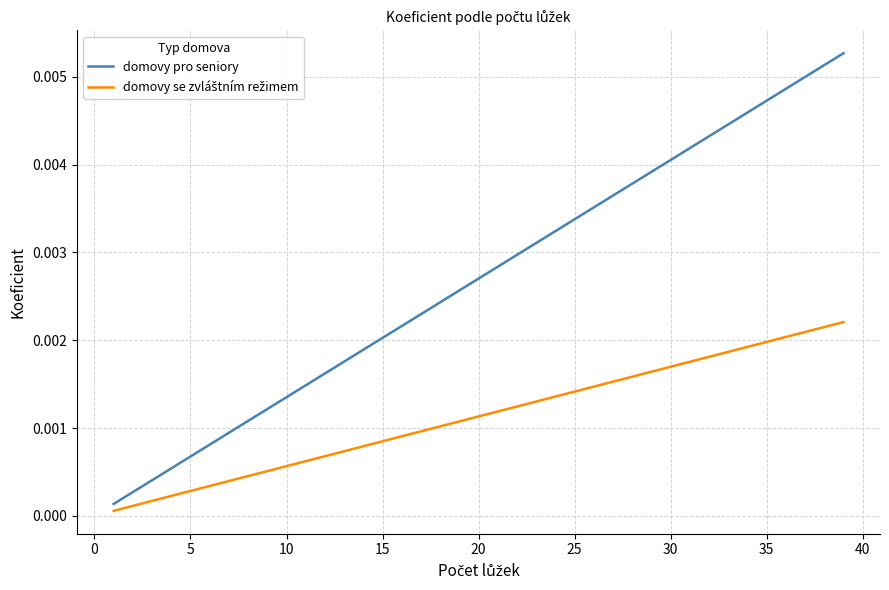

Which series has the largest total across all categories?

domovy pro seniory